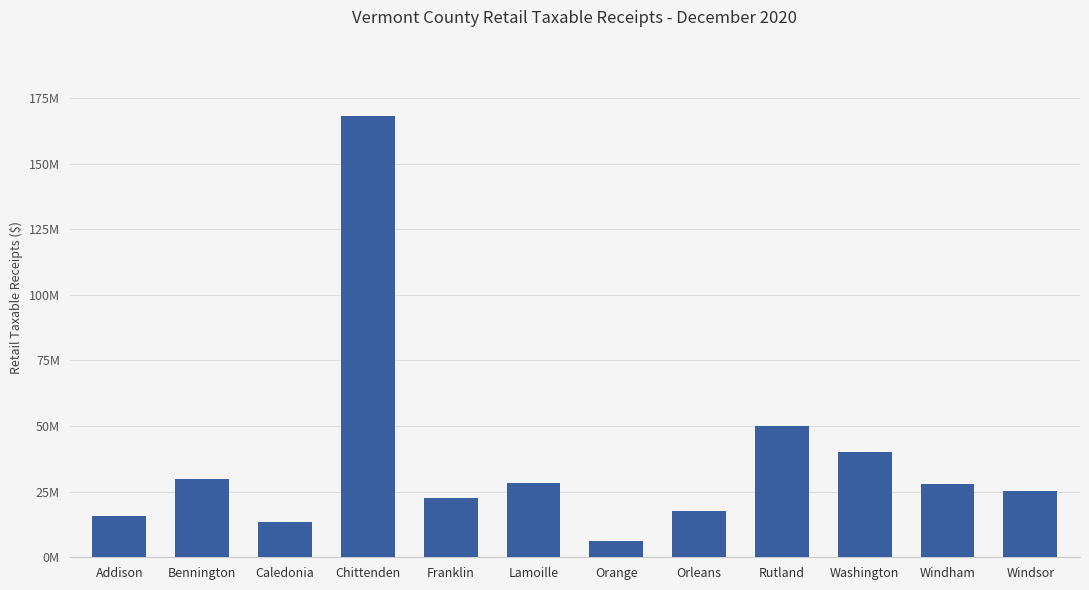

What is the approximate value at Caledonia?

13561731.2